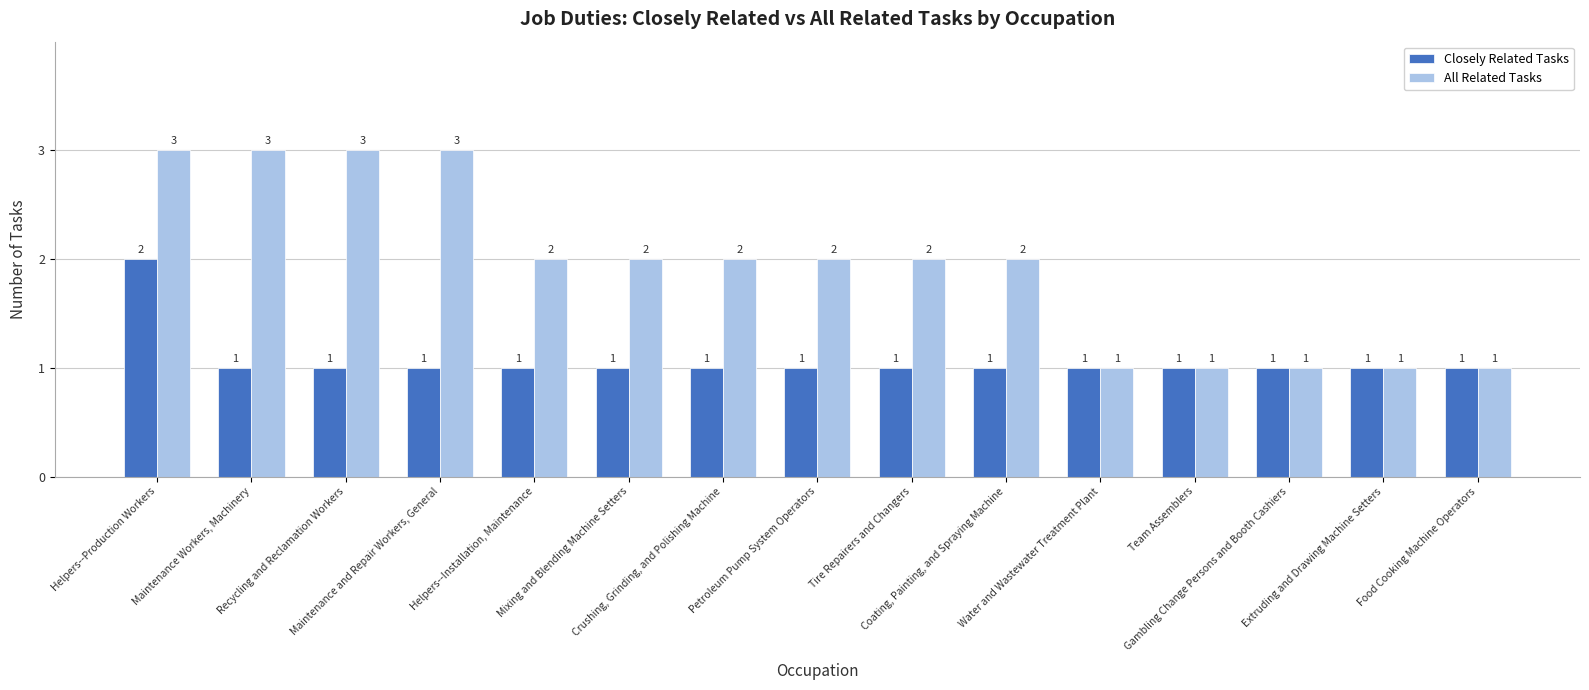

What is the value of the All Related Tasks bar at the 4th from the left?

3